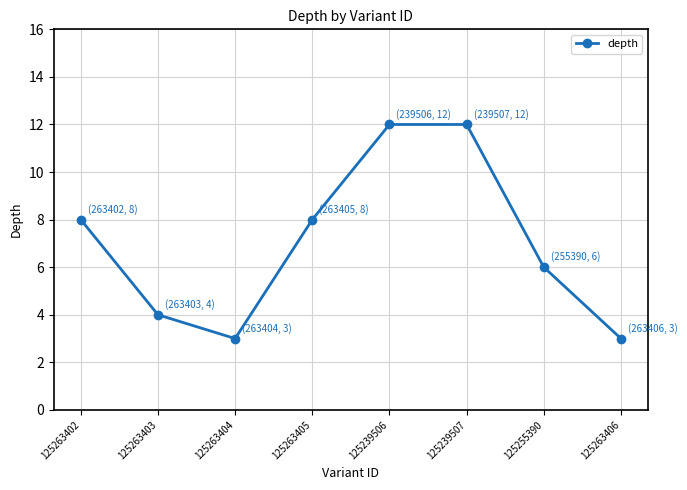

Reading right to left, transcribe all the data shown in this chart.

3	6	12	12	8	3	4	8